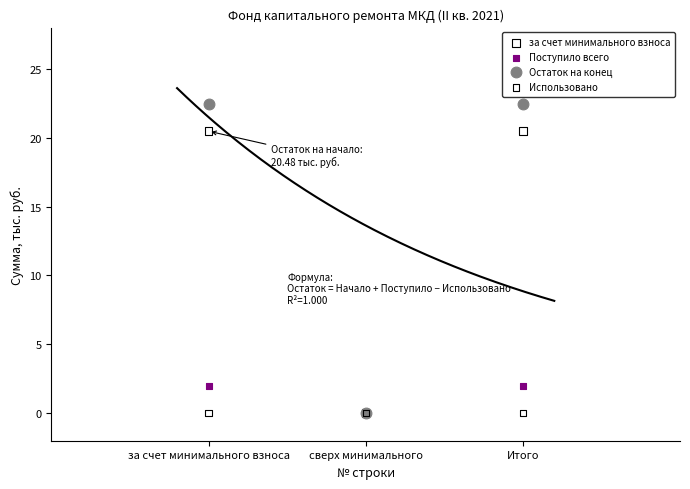

Which series reaches the maximum Y coordinate?

Остаток на конец